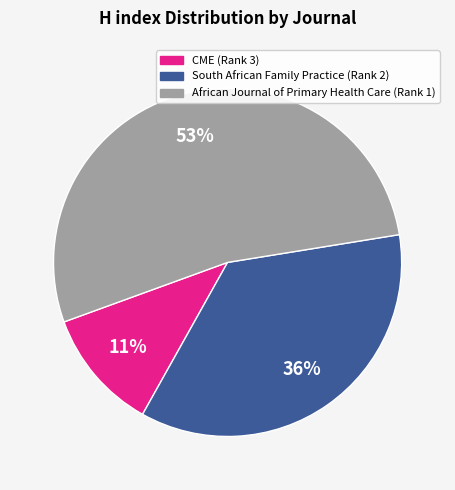

Is it true that CME (Rank 3) is 6% of the pie?

False